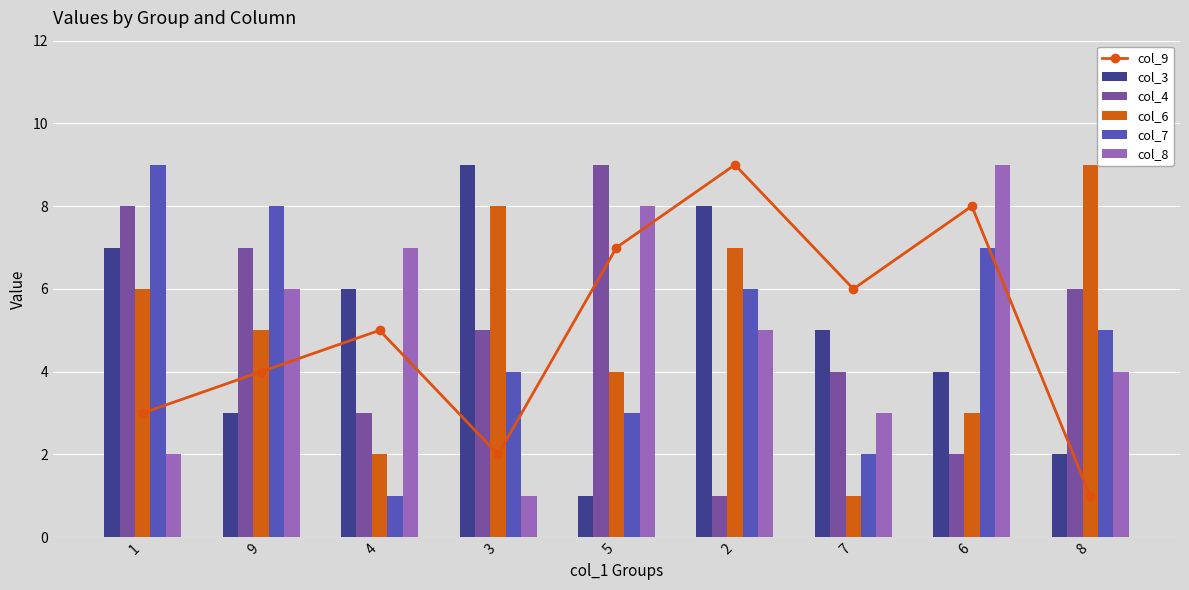

What is the label of the 1st bar from the left?

1